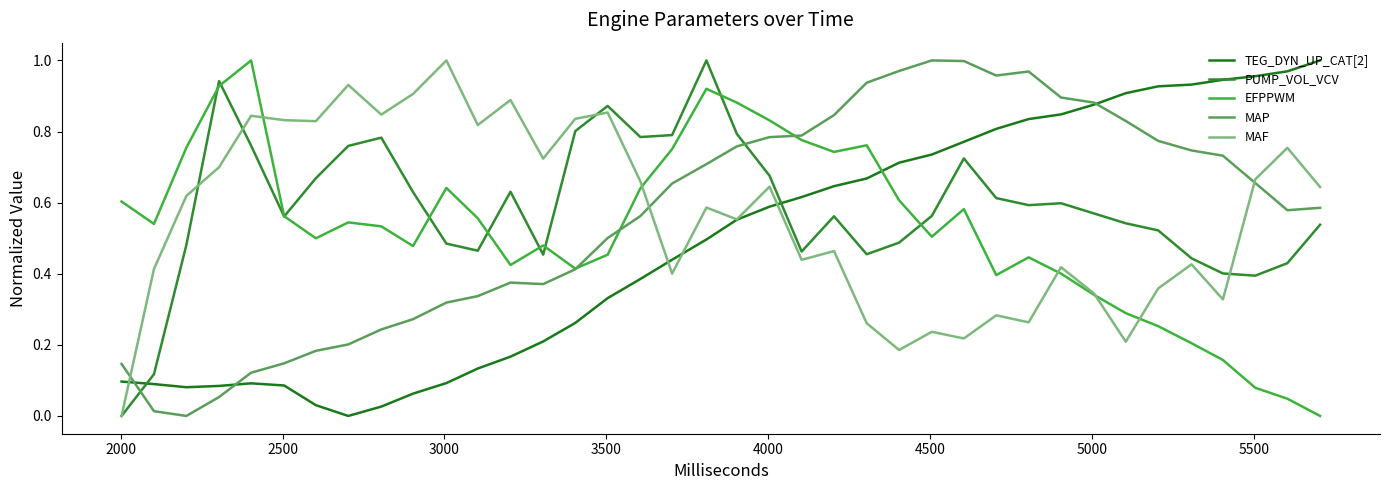

How many lines are shown in the chart?

5